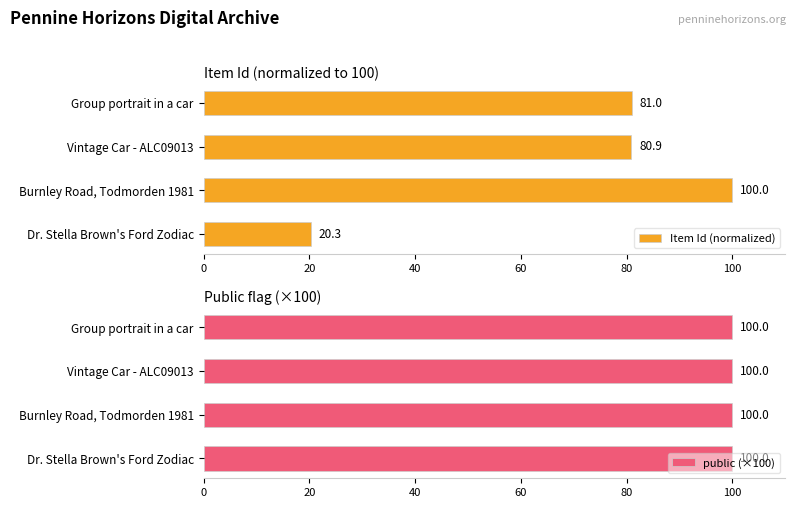

How many bars are there in total?

8